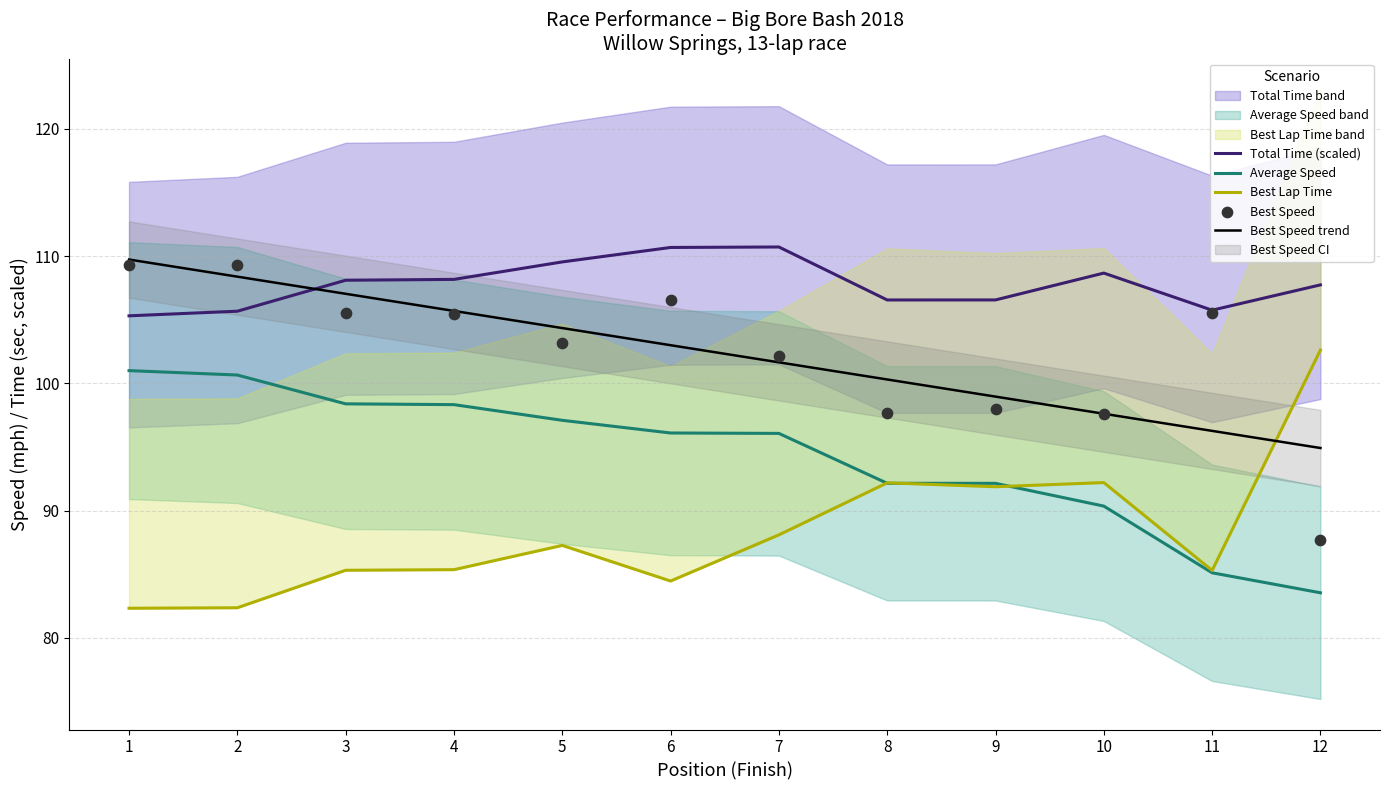

Which series has the widest spread of Y values?

Best Speed